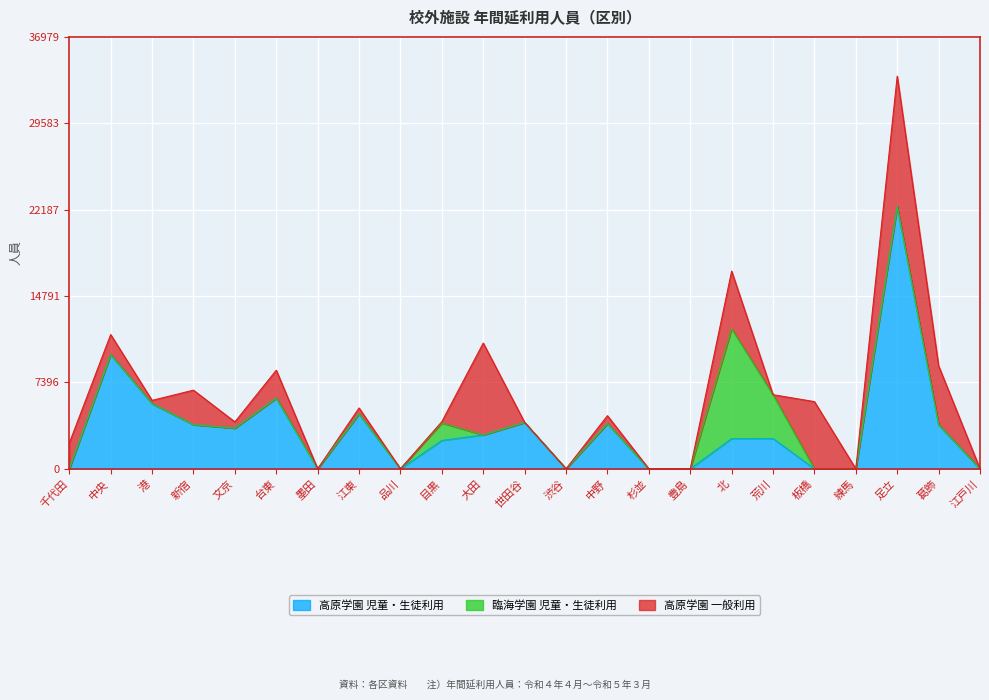

What position from the right is 文京?

19